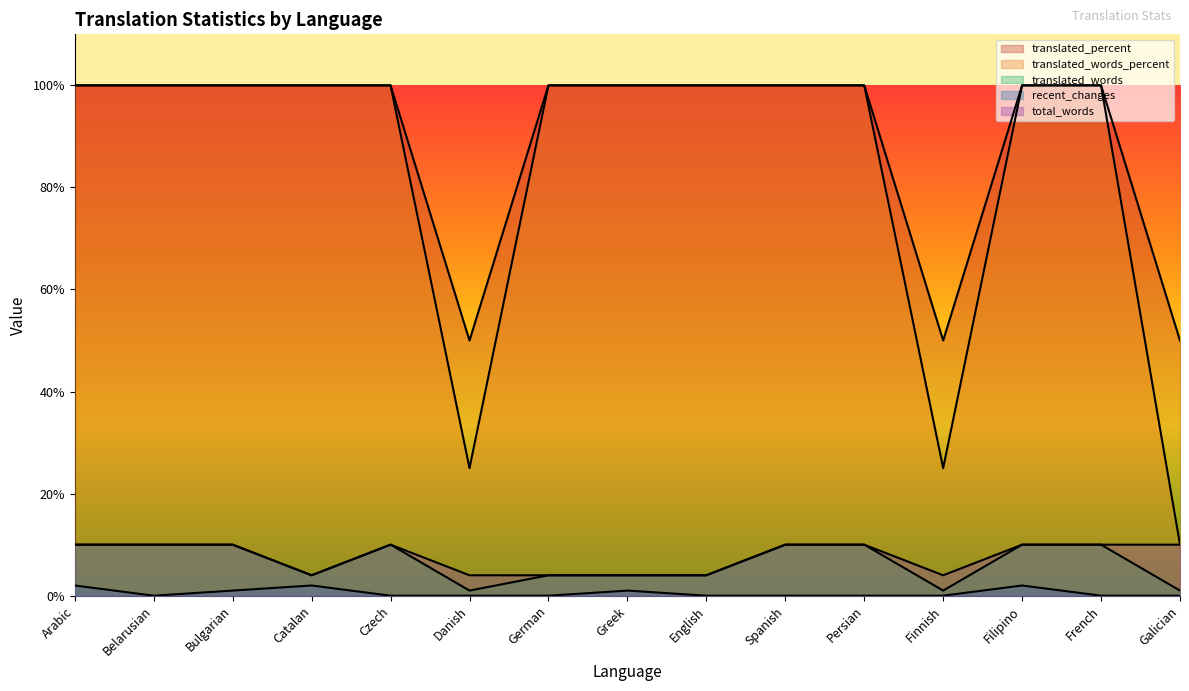

True or false: translated_words and translated_words_percent intersect in this chart.

False